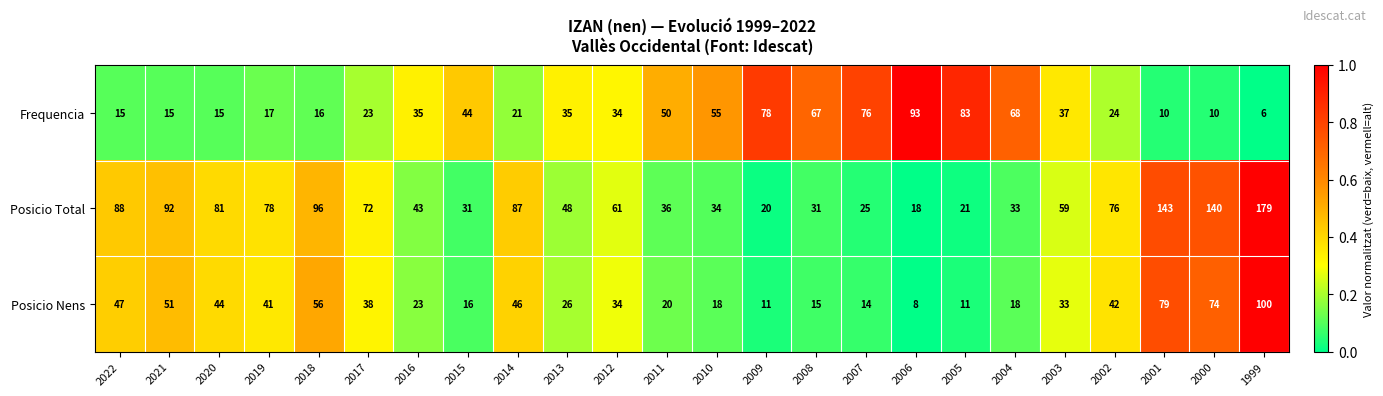

What is the sum of the Posicio Nens values at 2000 and 2011?

94